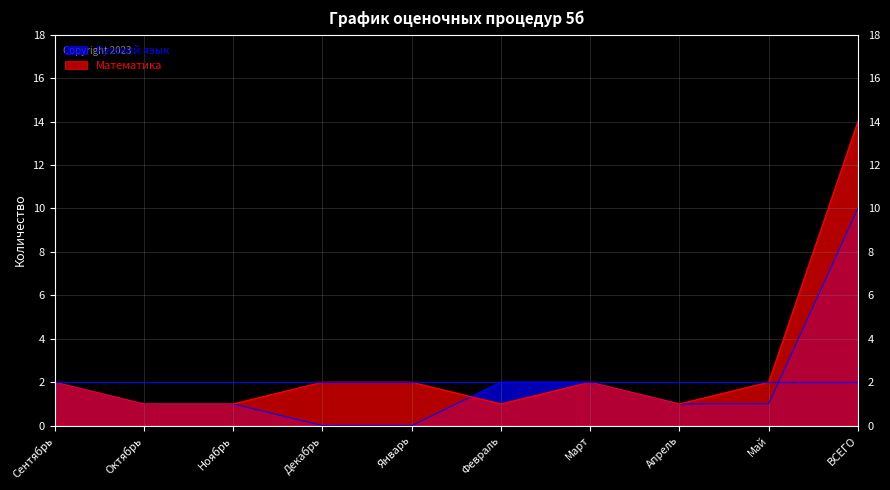

What is the maximum value shown in the chart?

14